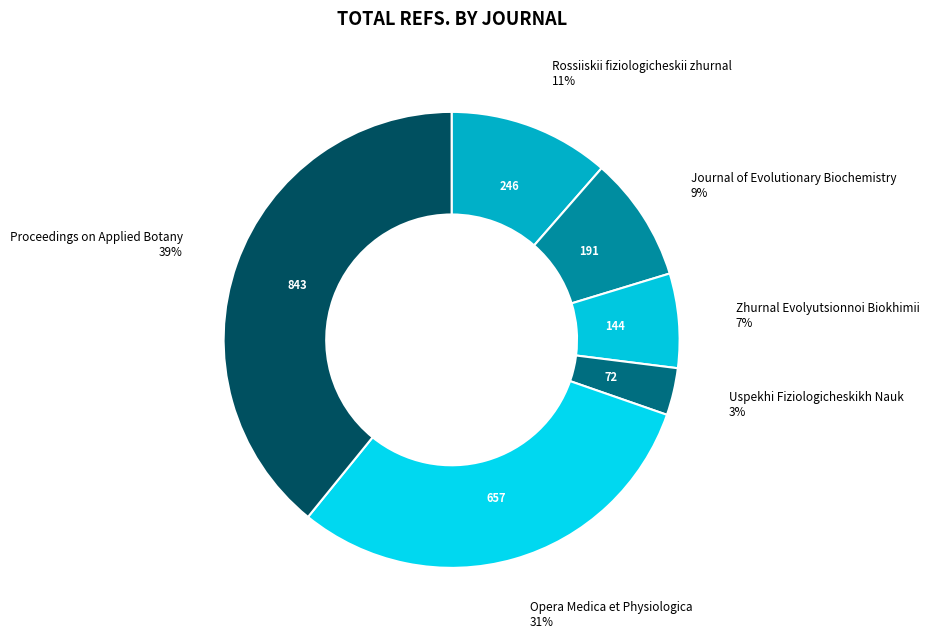

Do Opera Medica et Physiologica and Uspekhi Fiziologicheskikh Nauk together represent more than half of the pie?

No